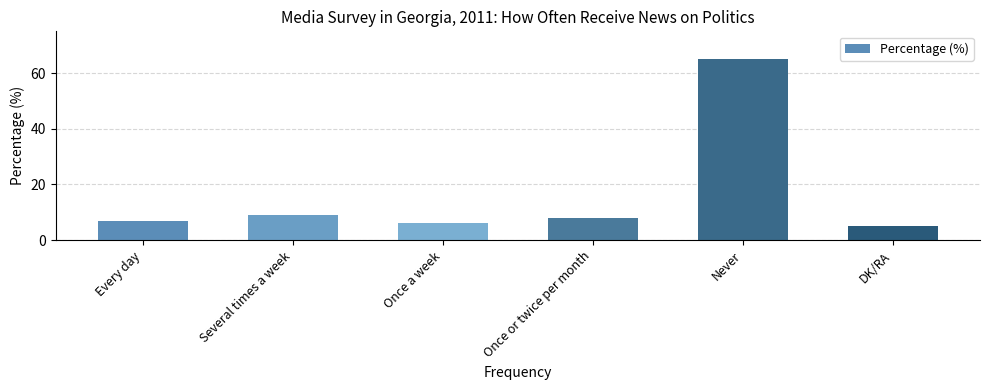

At which category does the chart reach its peak across all series?

Never